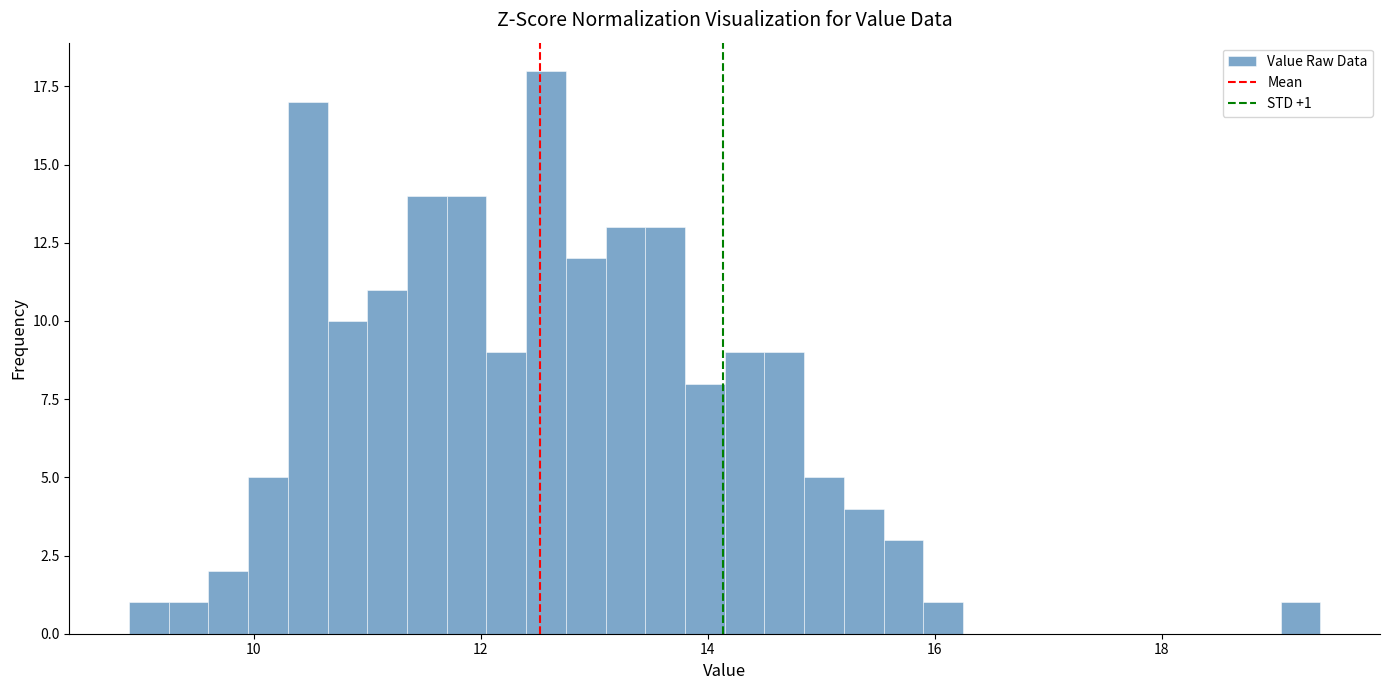

Around what value on the x-axis is the tallest bar? Give the approximate position of its centre, as read against the axis.

12.6